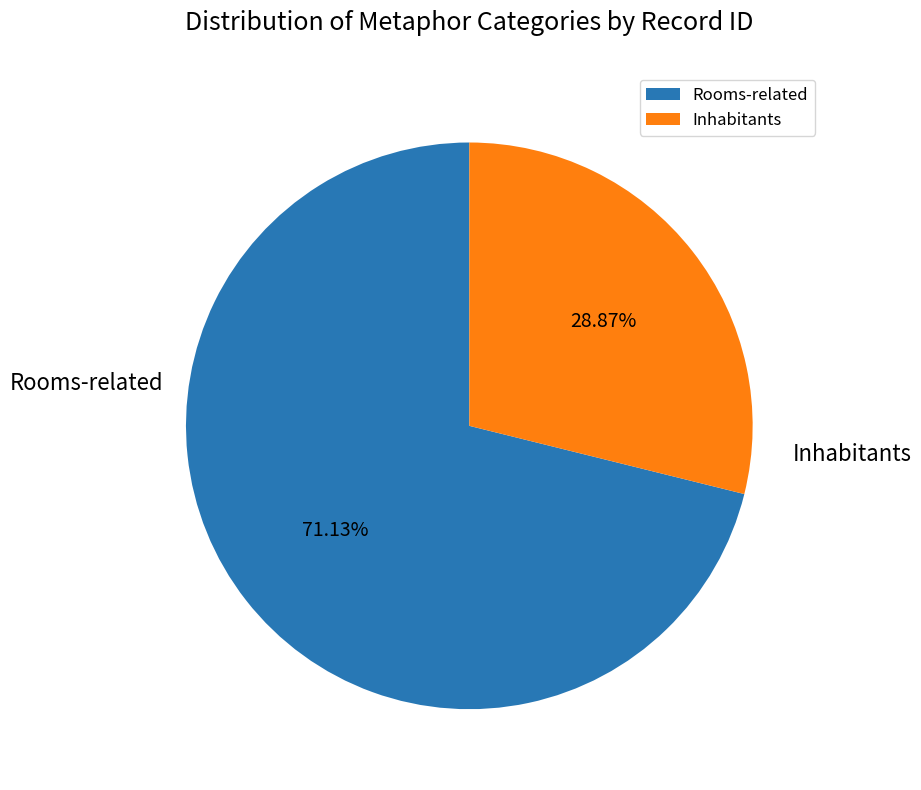

Approximately how many times larger is the value at Inhabitants compared to Rooms-related?

0.4